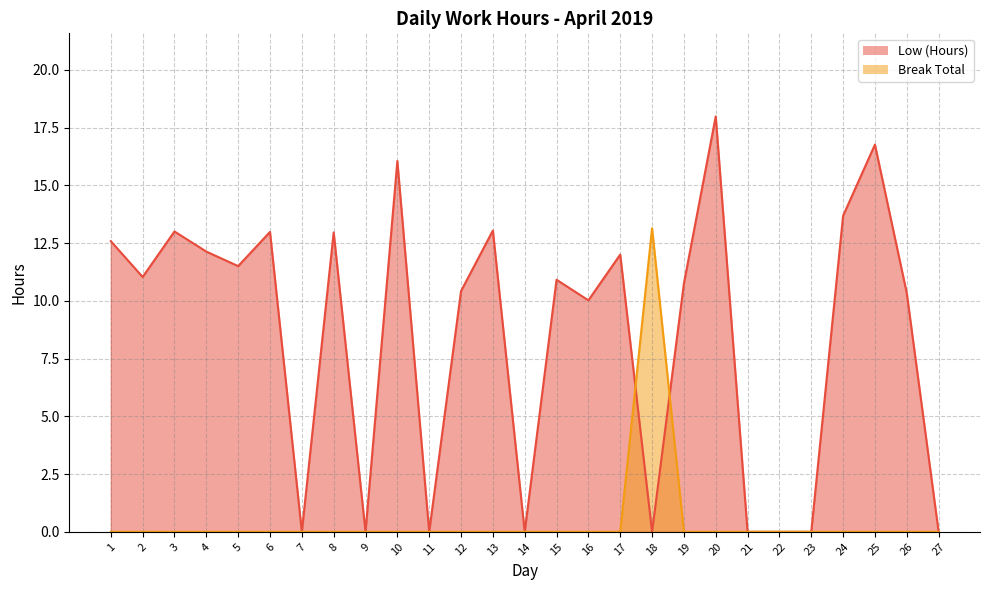

What is the maximum value shown in the chart?

18.0